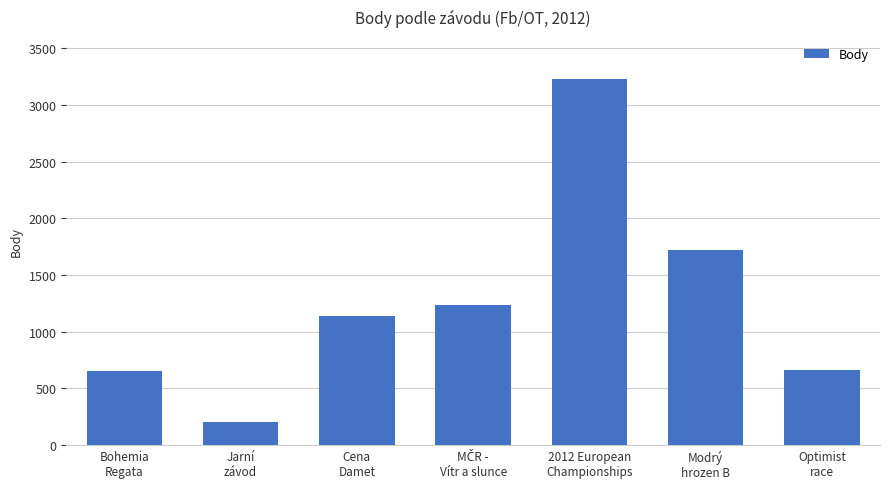

True or false: the data shows 652 at Modrý
hrozen B.

False